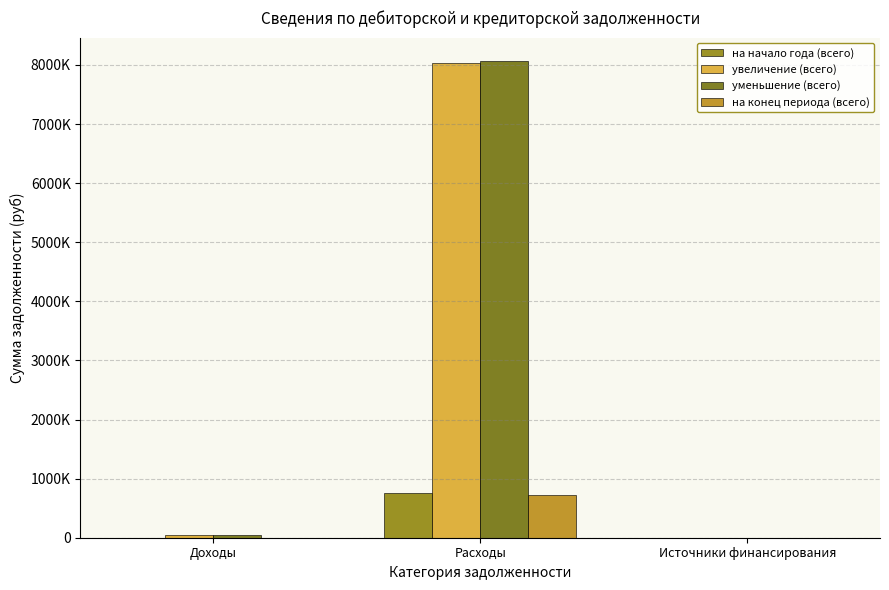

Between Доходы and Расходы, which series saw the biggest shift?

уменьшение (всего)